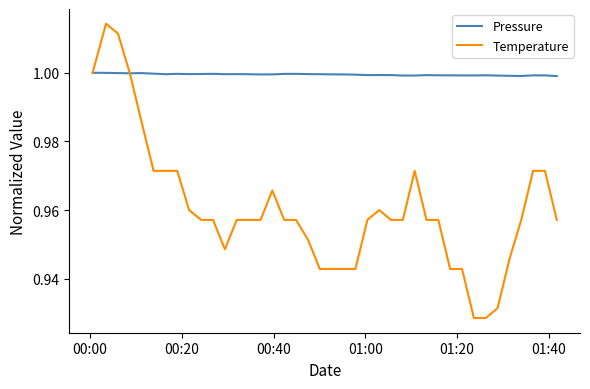

What is the difference between the second highest and minimum values in the Temperature series?

0.1